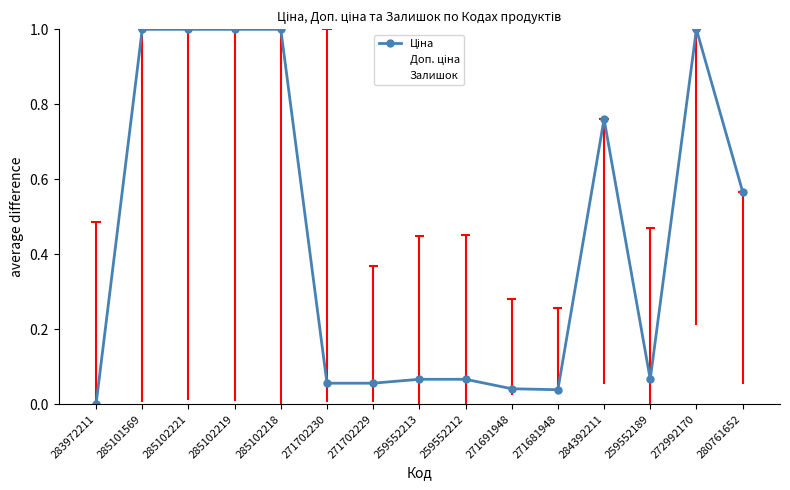

Which series has the largest total across all categories?

Доп. ціна